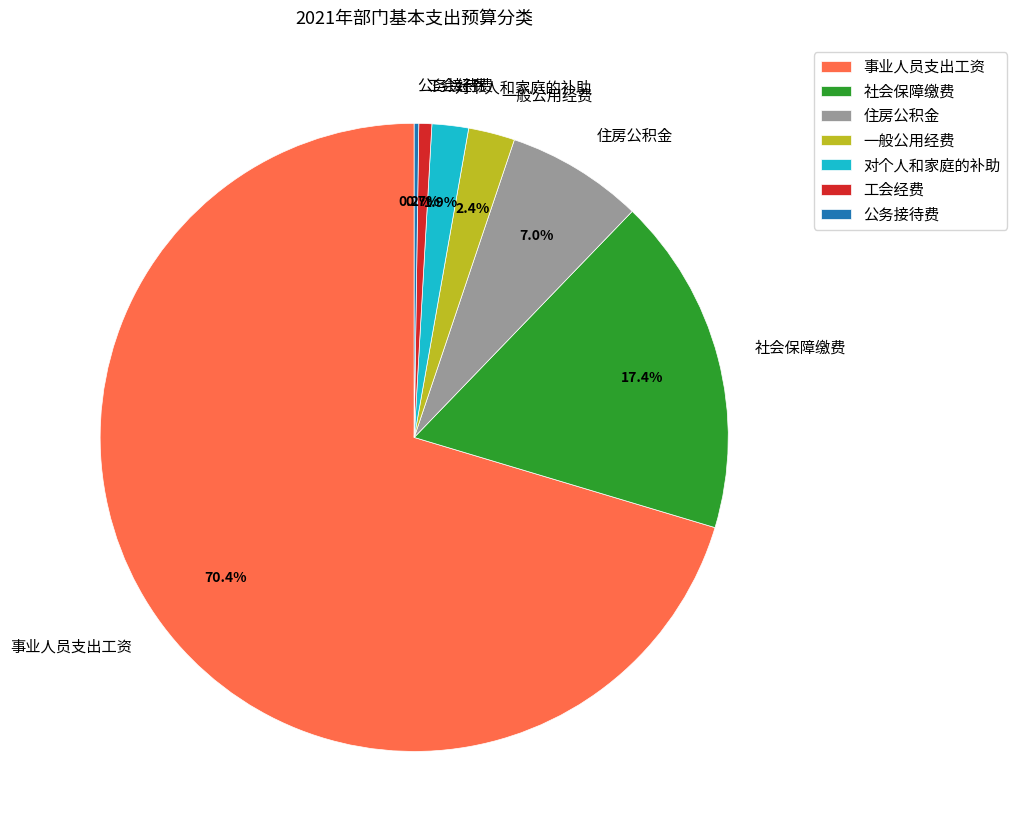

What percentage is the 一般公用经费 slice, to the nearest percent?

2%